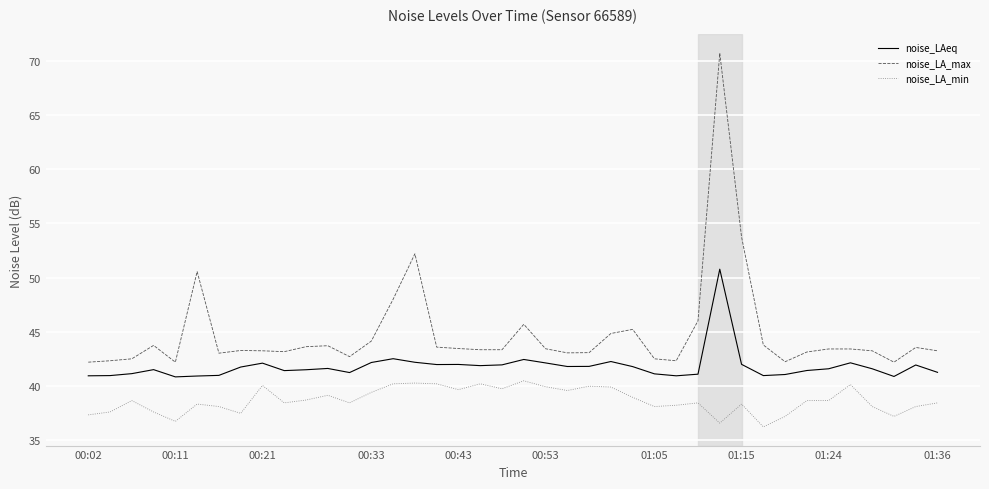

True or false: noise_LAeq and noise_LA_max intersect in this chart.

False